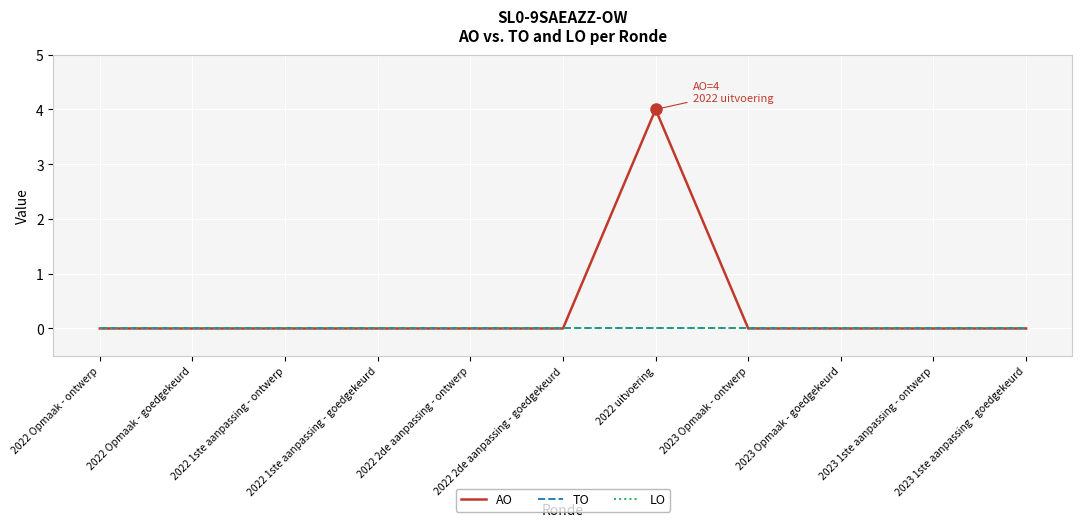

Is the value of TO at 2023 1ste aanpassing - goedgekeurd greater than the value of LO at 2023 1ste aanpassing - ontwerp?

No